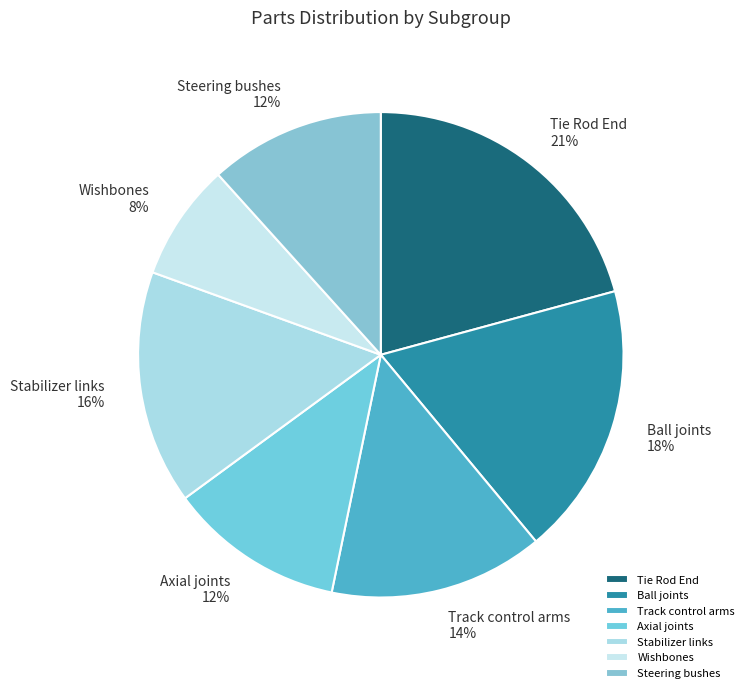

Between Wishbones and Tie Rod End, which is larger?

Tie Rod End